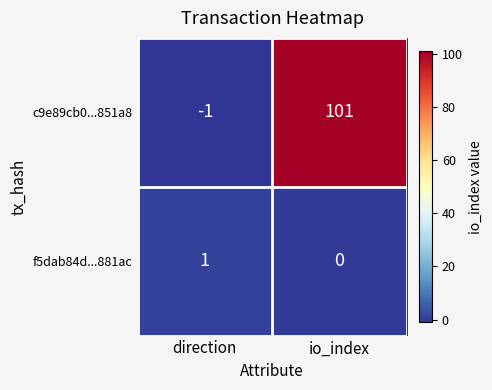

Which series changed the most between direction and io_index?

c9e89cb0...851a8